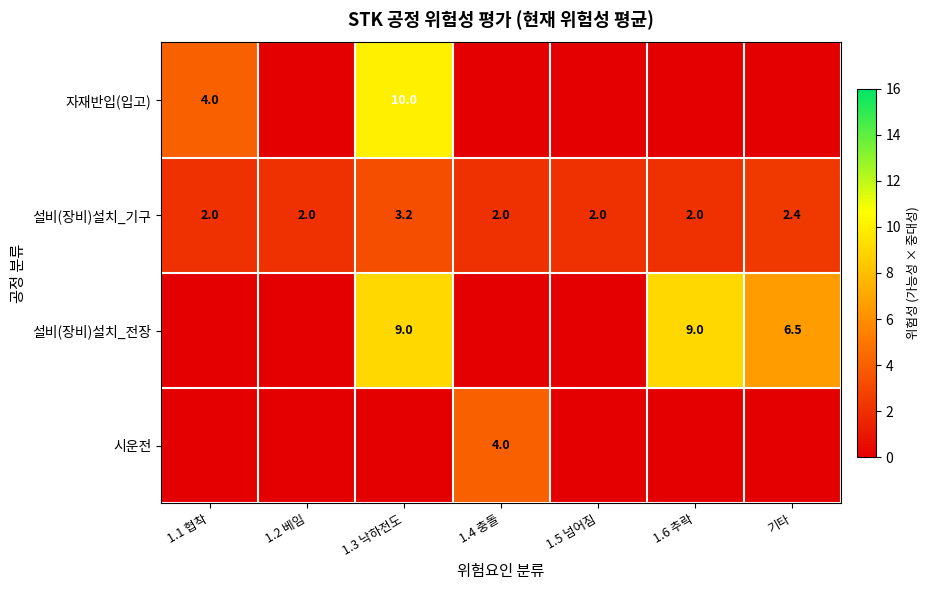

The 자재반입(입고) series shows 10.0 at 1.3 낙하전도. True or false?

True